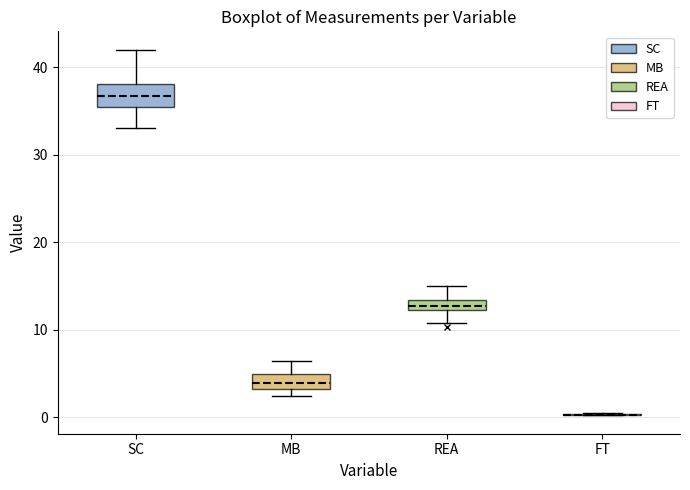

Where is the upper edge of the box for SC on the y-axis? The values are not printed on the chart, so give them approximately, as read against the axis.

38